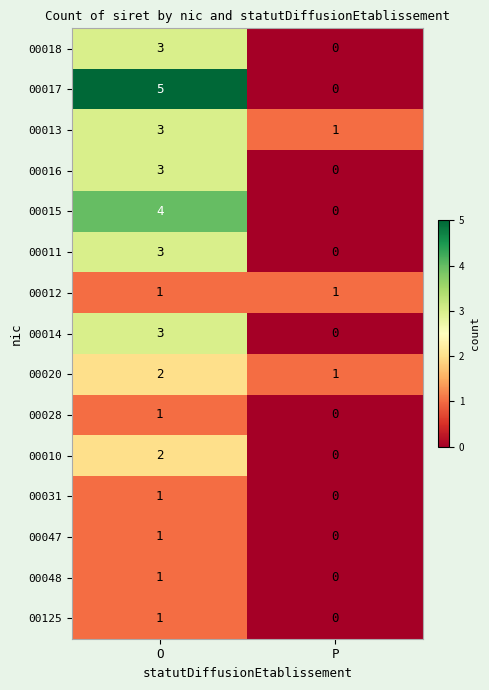

What is the difference between the maximum and minimum values in the 00011 series?

3